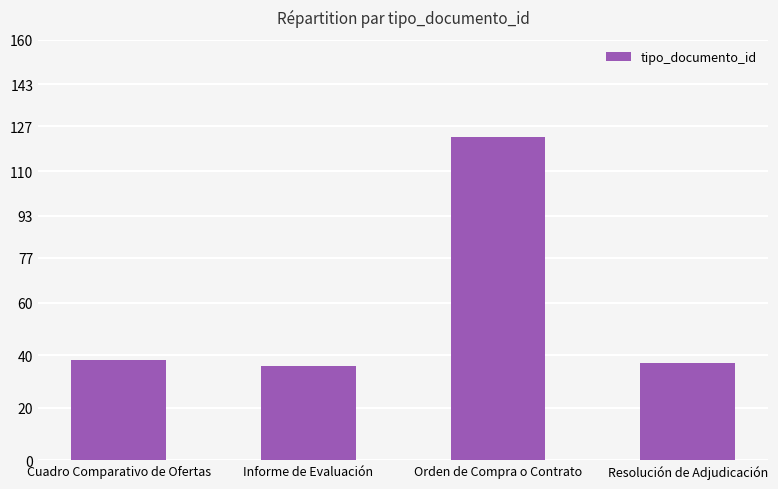

How many distinct data groups are displayed?

1